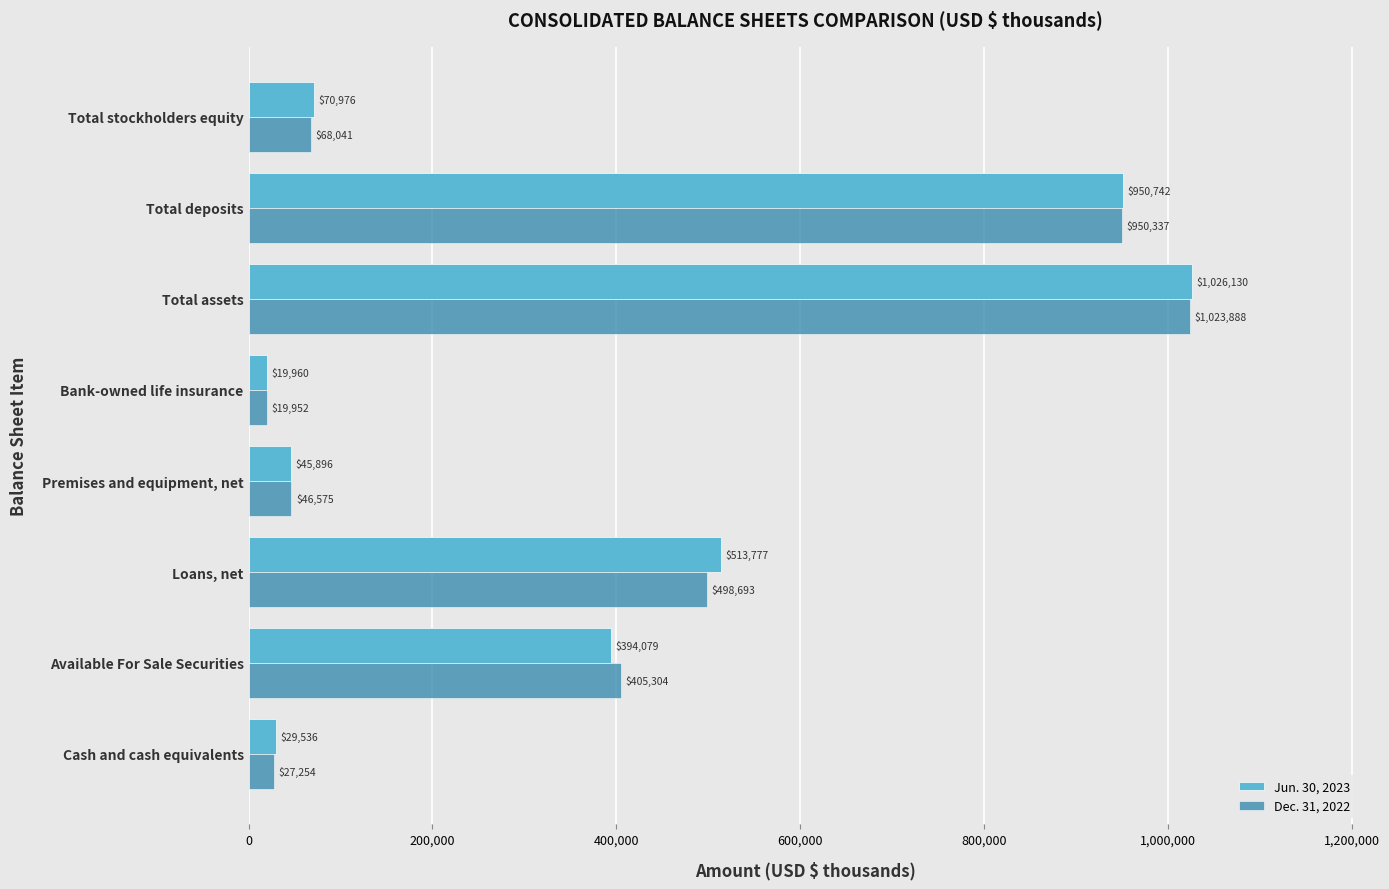

What is the difference between the second highest and second lowest values in the Dec. 31, 2022 series?

923083